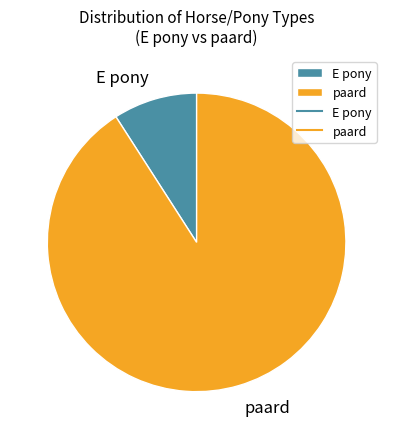

Which slice is the largest?

paard